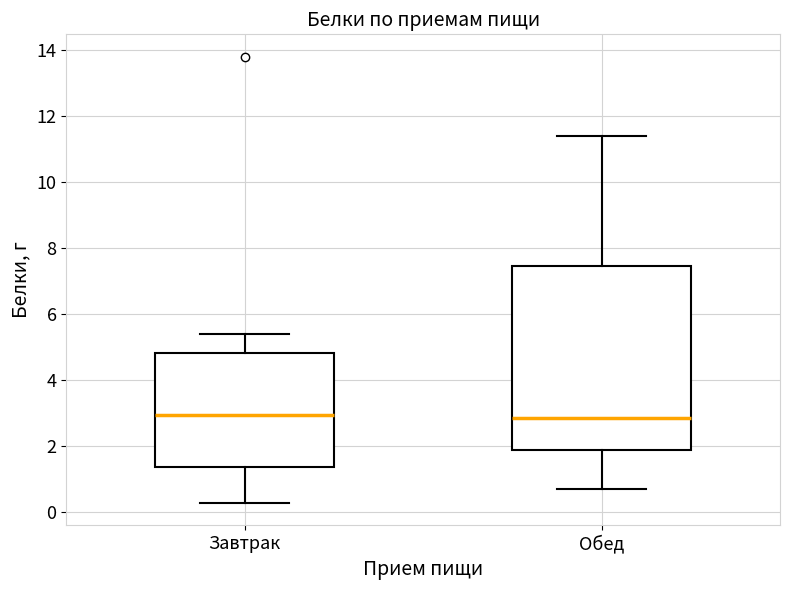

Reading left to right, read every box against the y-axis: the position of its median line, the range the box covers, and the ends of its whiskers. The values are not printed on the chart, so give them approximately, as read against the axis.

Завтрак: median 3.0, box 1.4 to 4.8, whiskers 0.4 to 5.4
Обед: median 2.8, box 2.0 to 7.4, whiskers 0.8 to 11.4